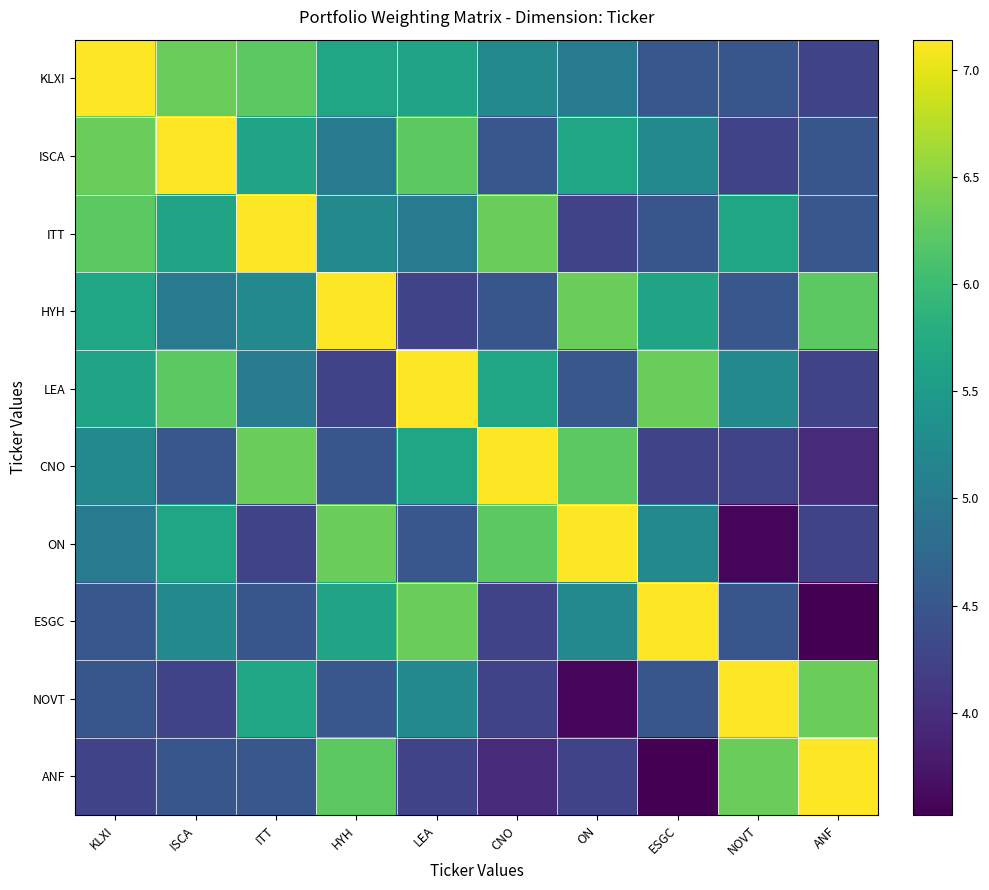

Between HYH and ISCA, which is larger?

ISCA